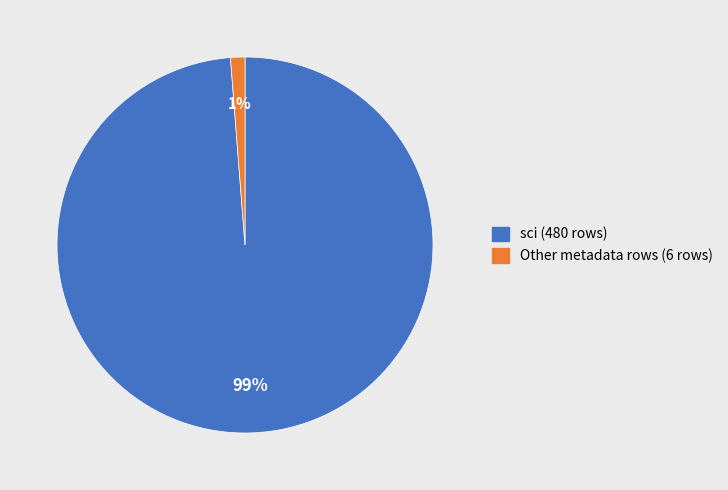

Does any single category account for the majority?

Yes